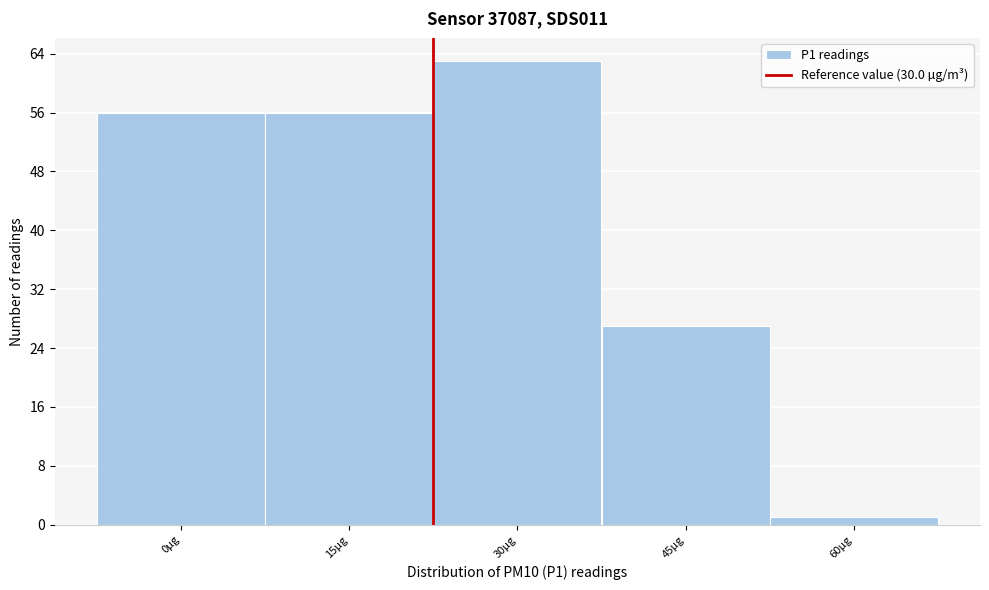

Reading left to right, transcribe all the data shown in this chart.

0µg=56	15µg=56	30µg=63	45µg=27	60µg=1